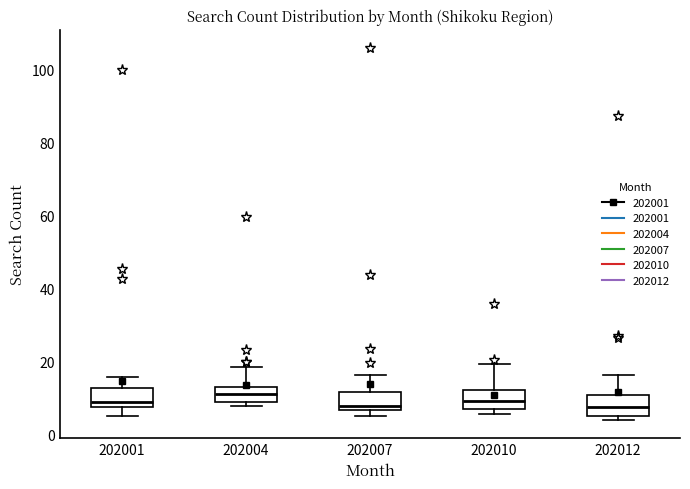

Reading left to right, read every box against the y-axis: the position of its median line, the range the box covers, and the ends of its whiskers. The values are not printed on the chart, so give them approximately, as read against the axis.

202001: median 10, box 8 to 12, whiskers 6 to 16
202004: median 12, box 10 to 14, whiskers 8 to 18
202007: median 8, box 6 to 12, whiskers 6 (just below the box's lower edge) to 16
202010: median 10, box 8 to 12, whiskers 6 to 20
202012: median 8, box 6 to 10, whiskers 4 to 16